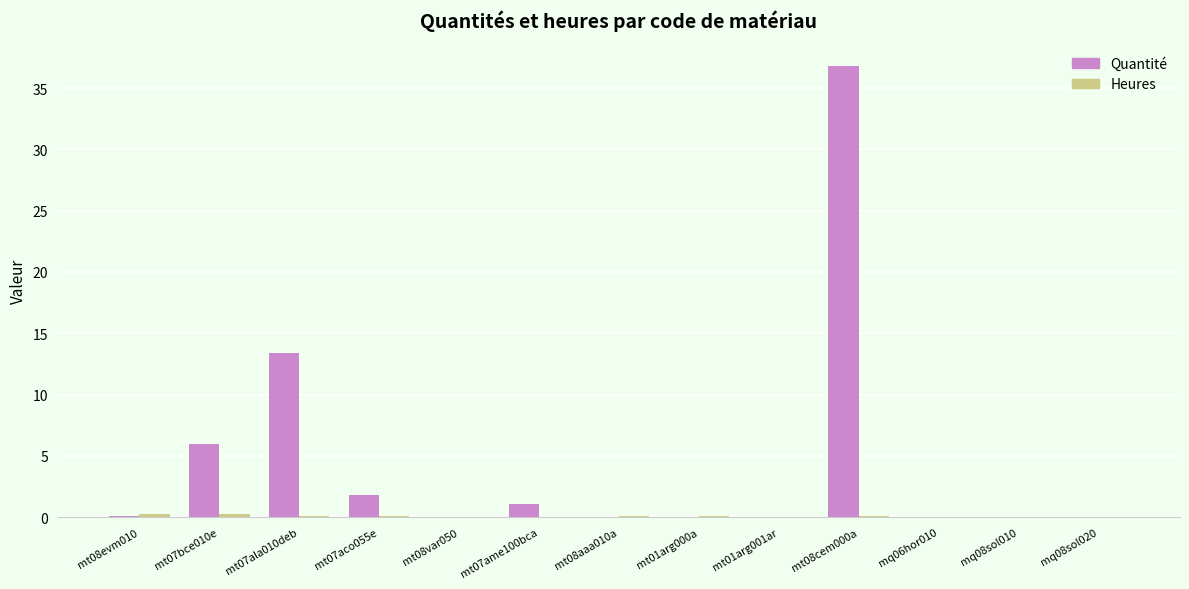

At which label is Quantité closest to 18?

mt07ala010deb